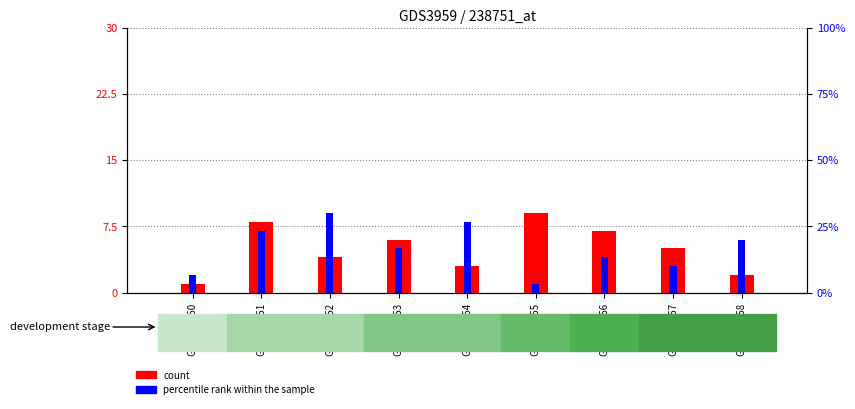

What is the sum of the count values at GSM456658 and GSM456656?

9